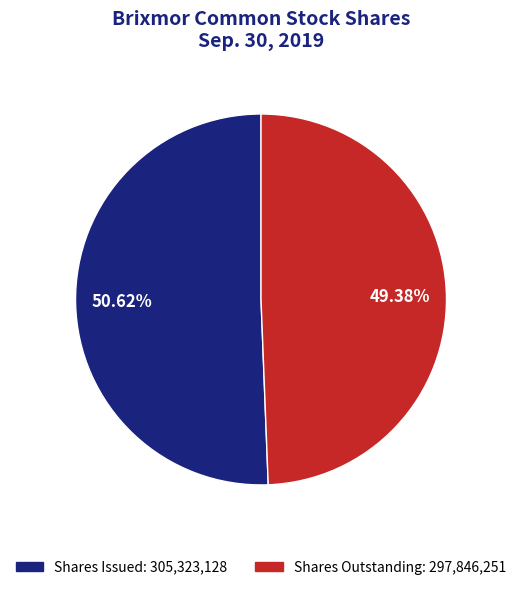

Is there a majority slice in this chart?

Yes